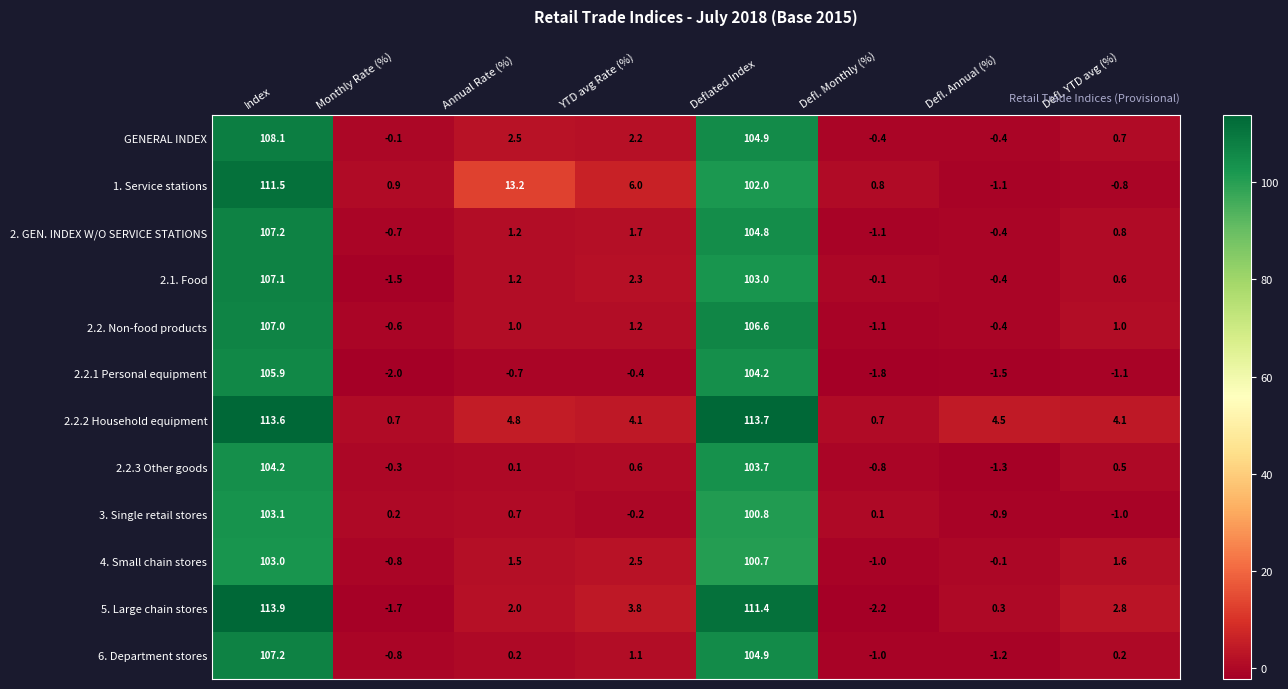

What is the difference between the maximum and minimum values in the 5. Large chain stores series?

116.1